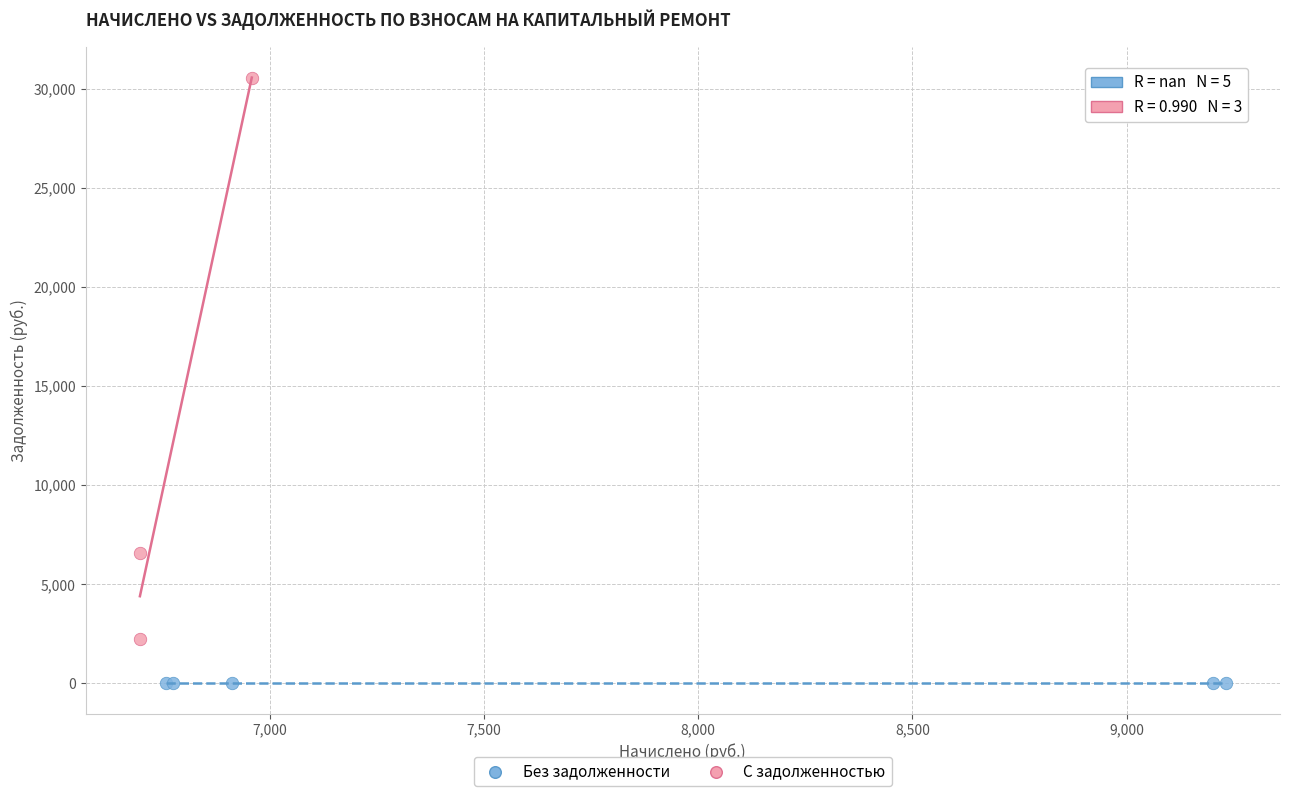

Which series contains the highest Y value?

С задолженностью